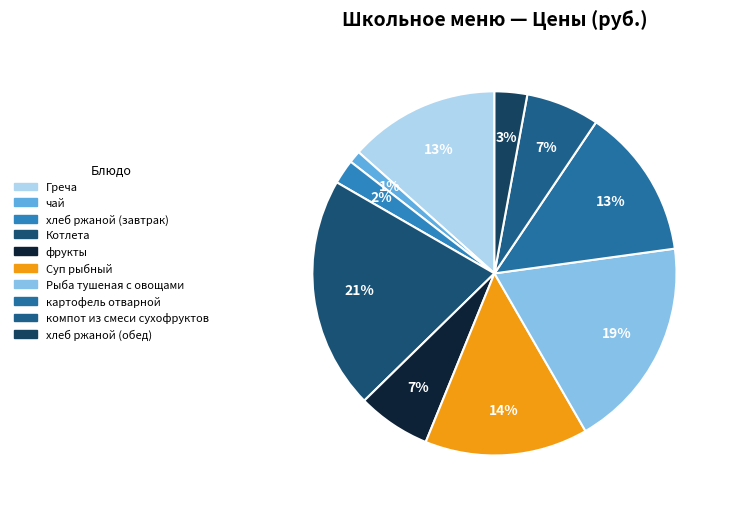

To the nearest percent, what percentage of the pie is Рыба тушеная с овощами?

19%